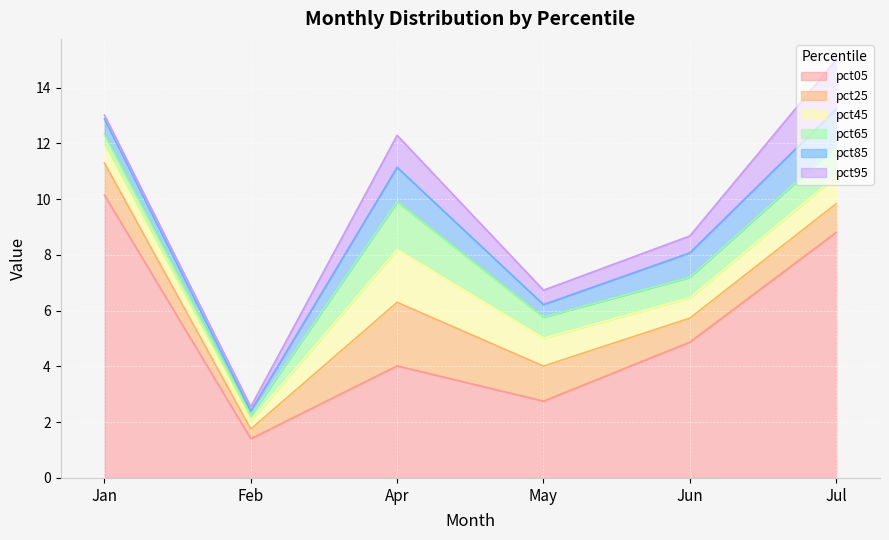

True or false: pct95 and pct05 intersect in this chart.

False